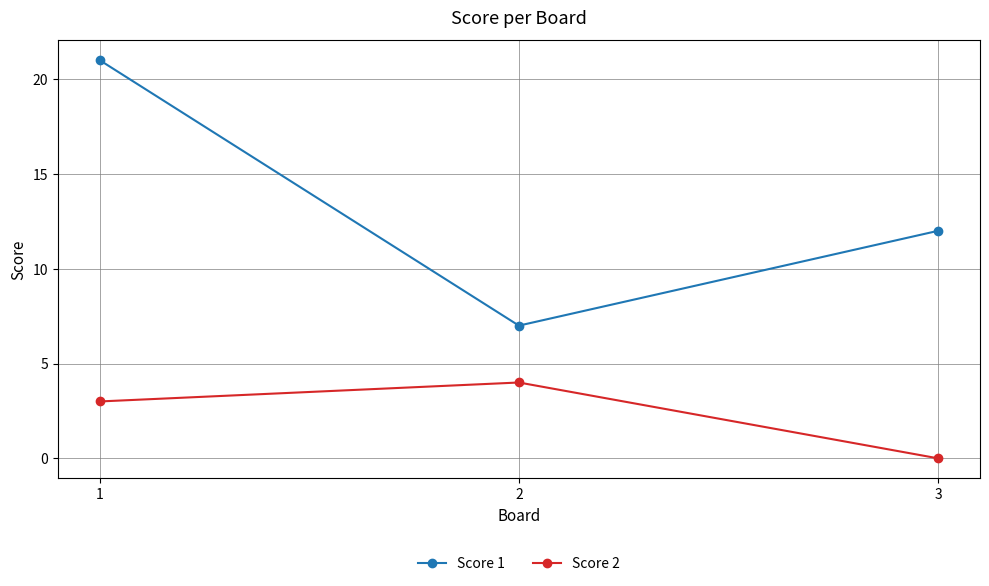

Reading left to right, transcribe all the data shown in this chart.

Score 1: 1=21	2=7	3=12
Score 2: 1=3	2=4	3=0